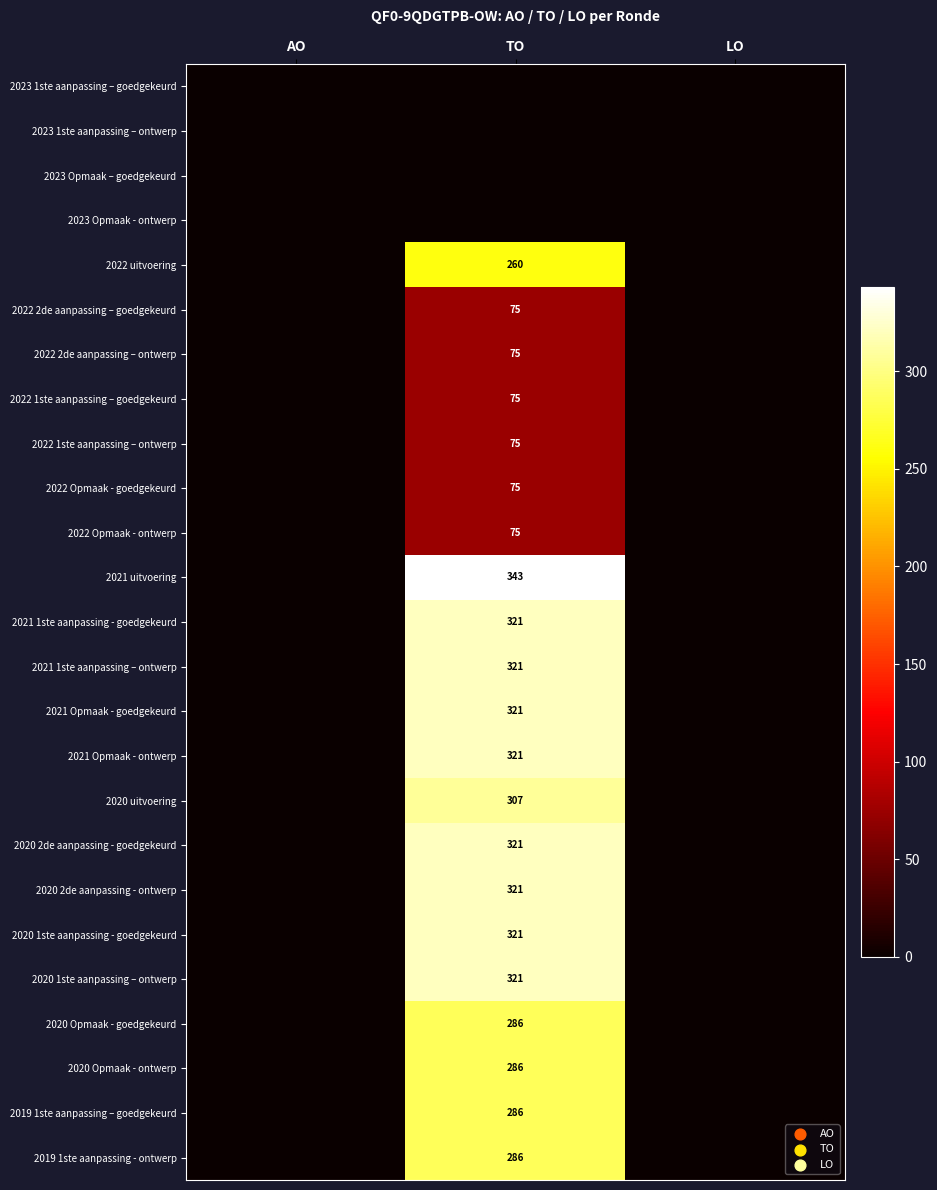

How many categories are shown in the chart?

3